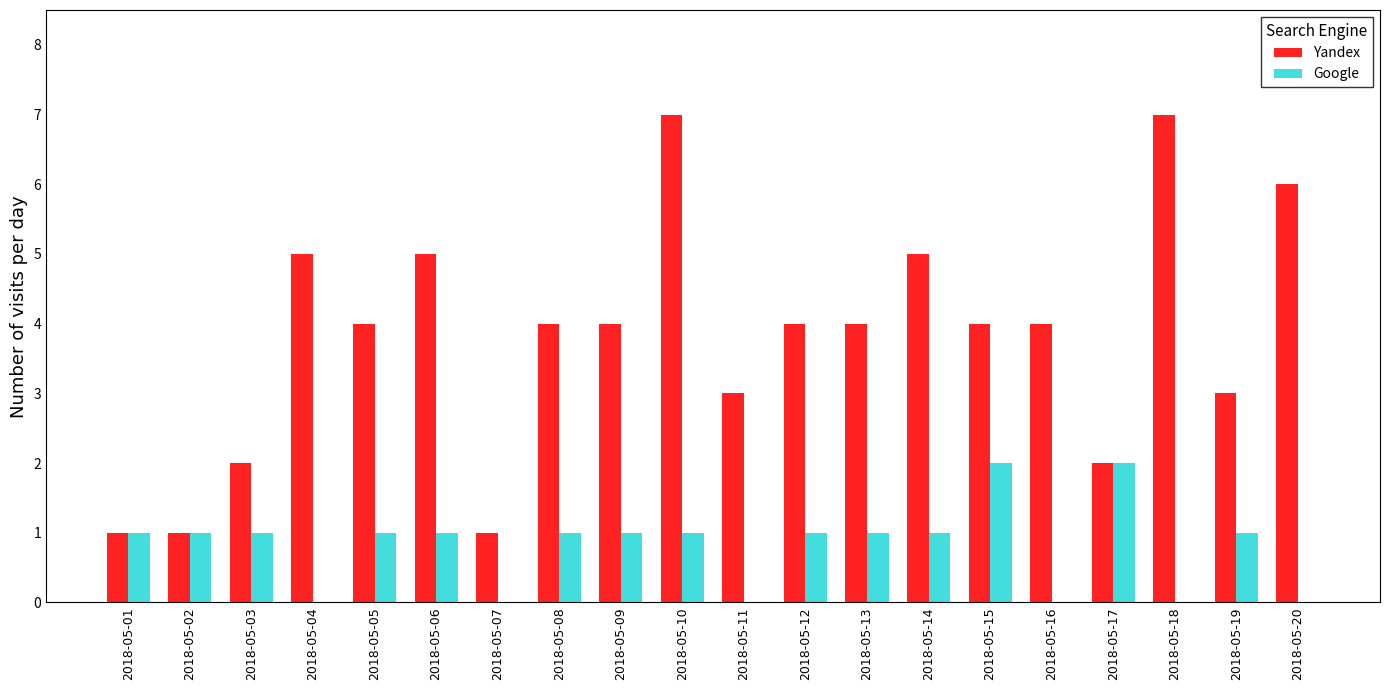

Does the chart contain stacked bars?

No